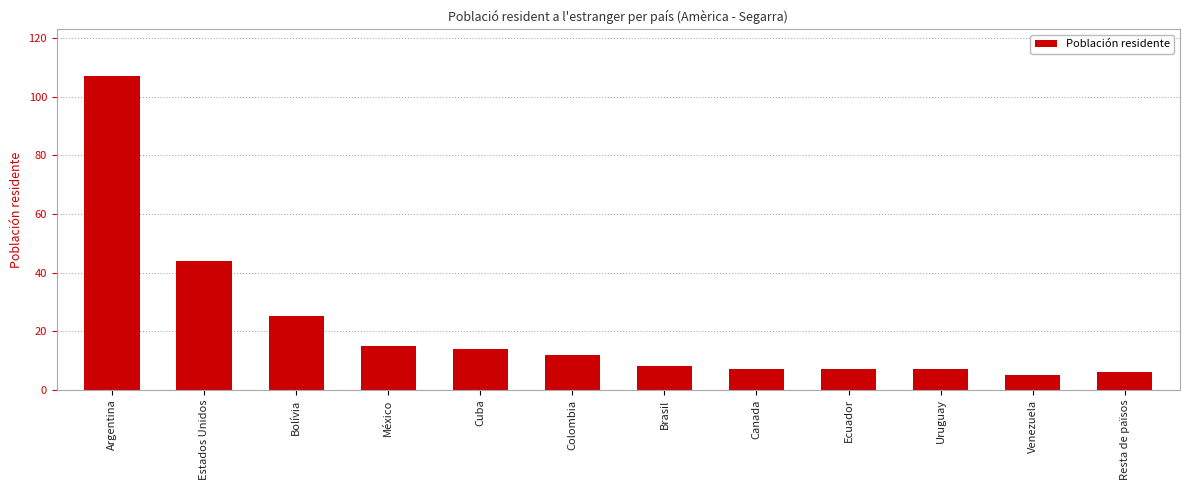

Which label corresponds to the largest value in the chart?

Argentina